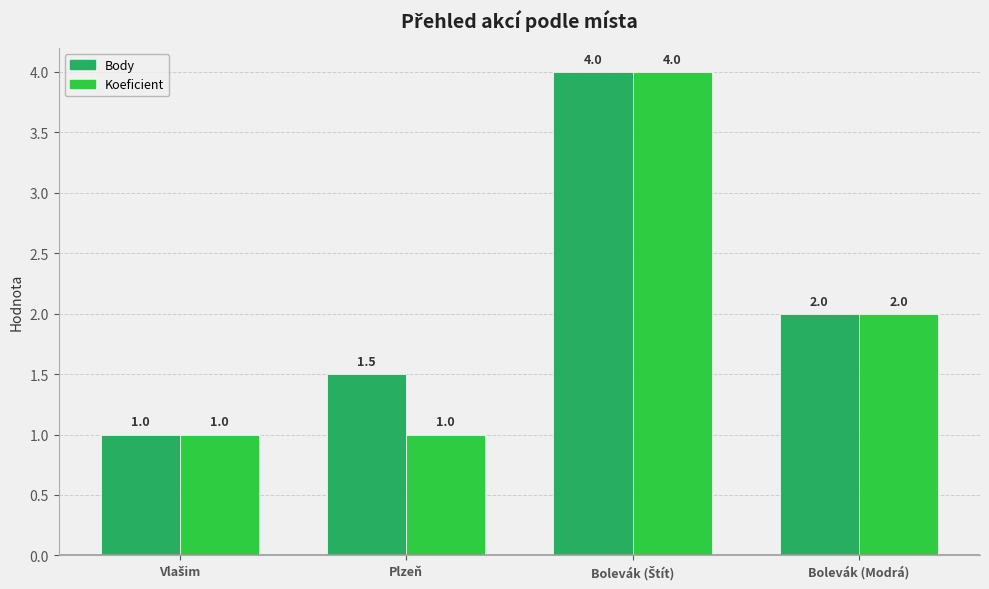

What is the difference between the maximum and minimum values in the Koeficient series?

3.0